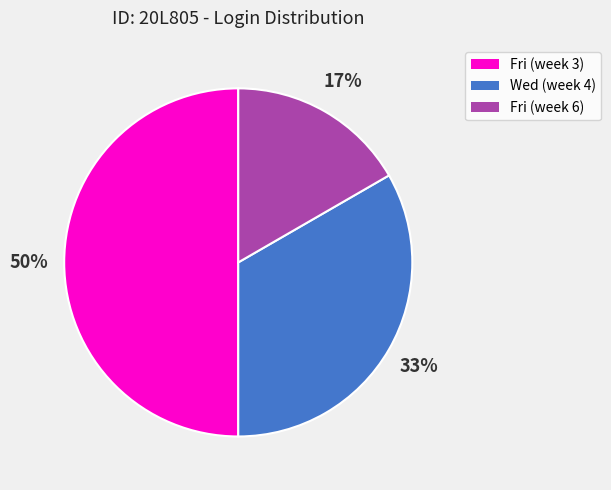

Does Wed (week 4) account for over 50% of the chart?

No